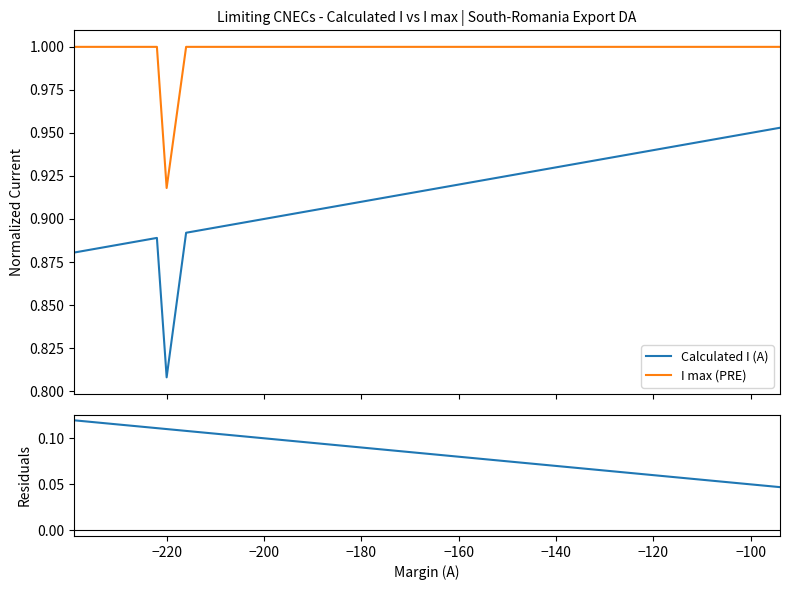

True or false: Calculated I (A) and I max (PRE) cross at least once.

False